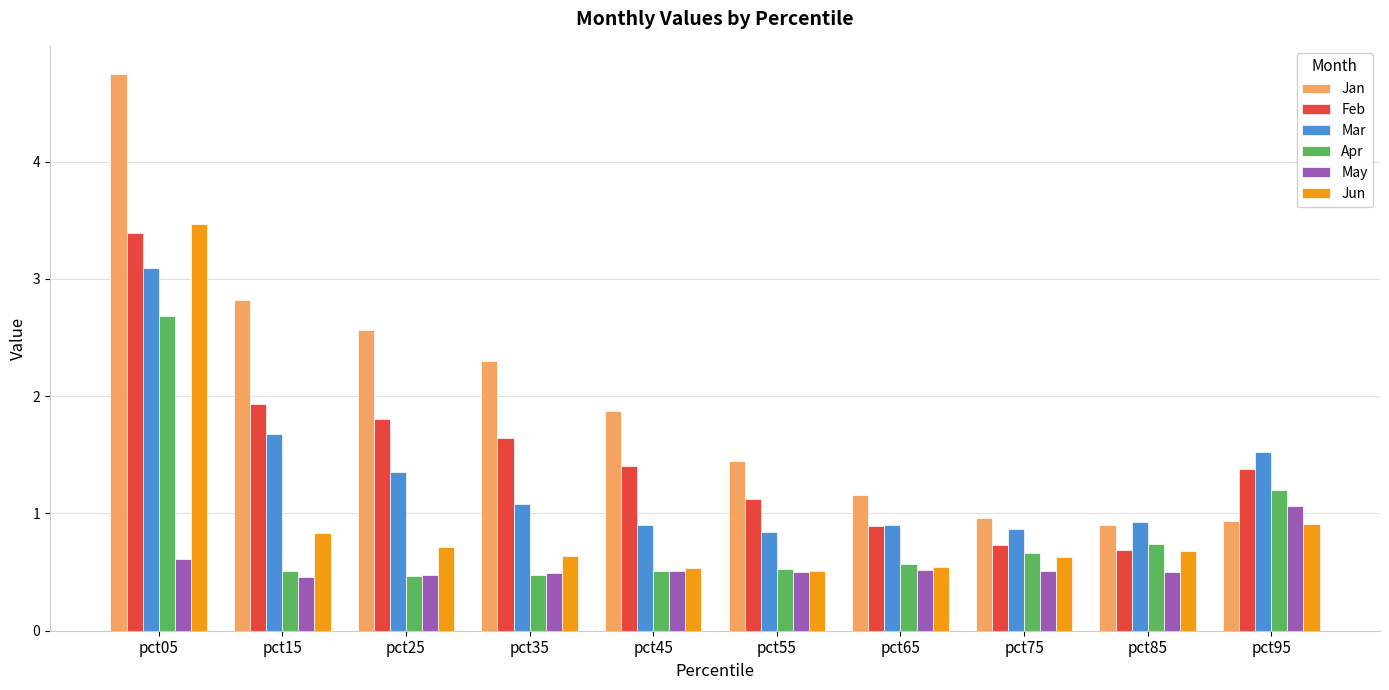

What is the sum of all Apr values?

8.3